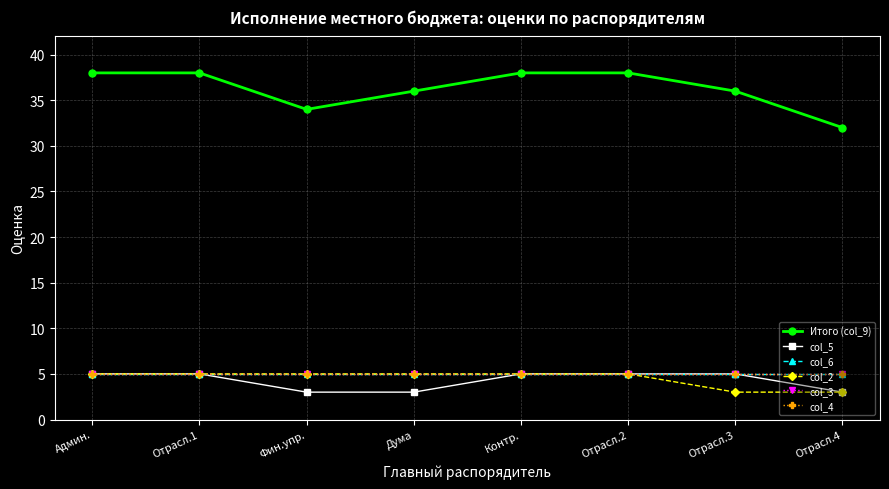

Does the chart have visible grid lines?

Yes